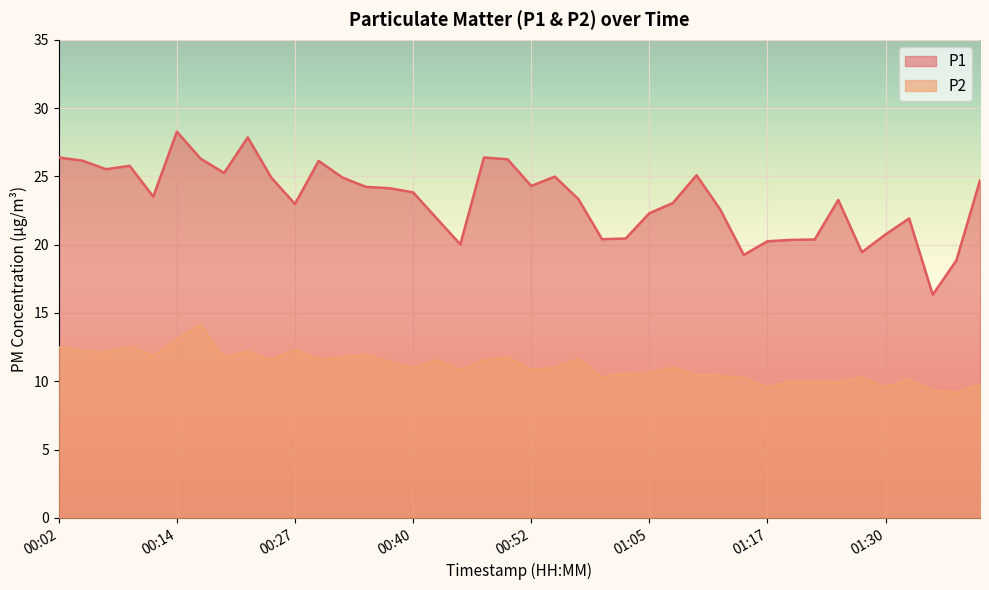

Which series has the largest total across all categories?

P1